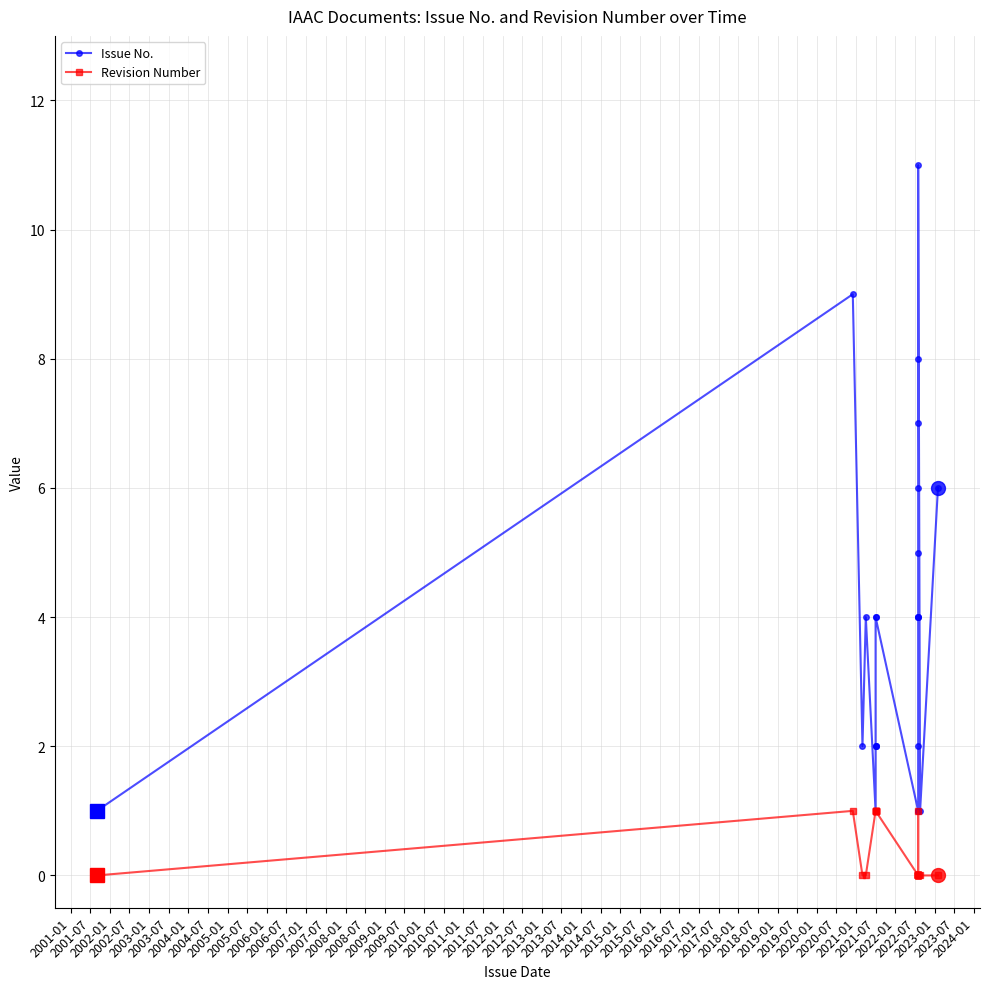

List the series in order of their peak value, highest first.

Issue No., Revision Number